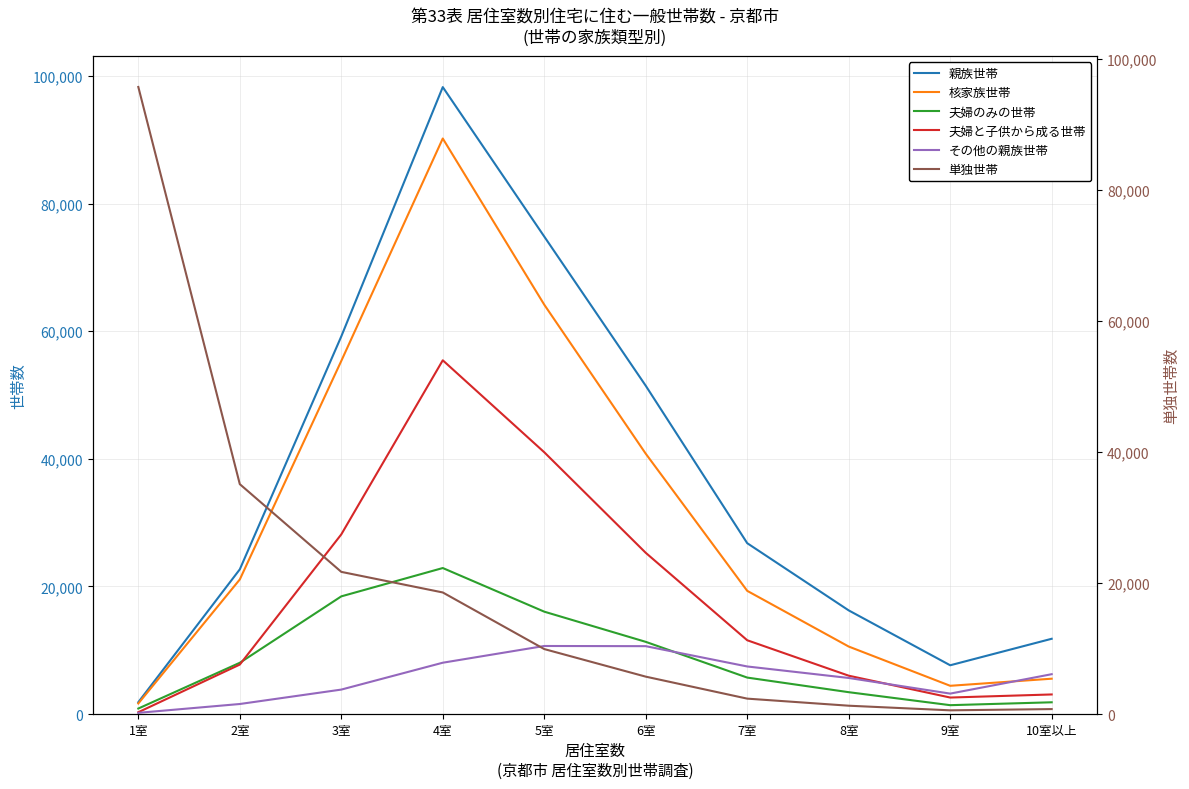

Between 3室 and 6室, which series saw the biggest shift?

単独世帯